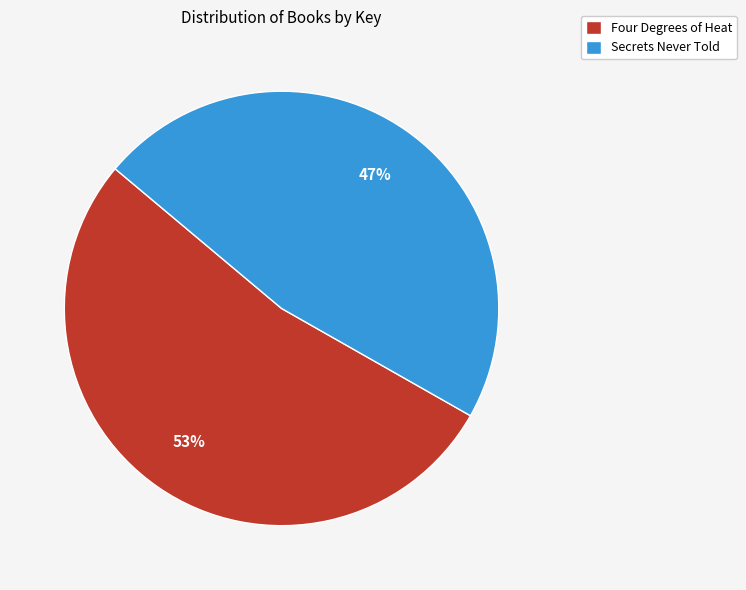

Is the sum of Secrets Never Told and Four Degrees of Heat greater than half?

Yes